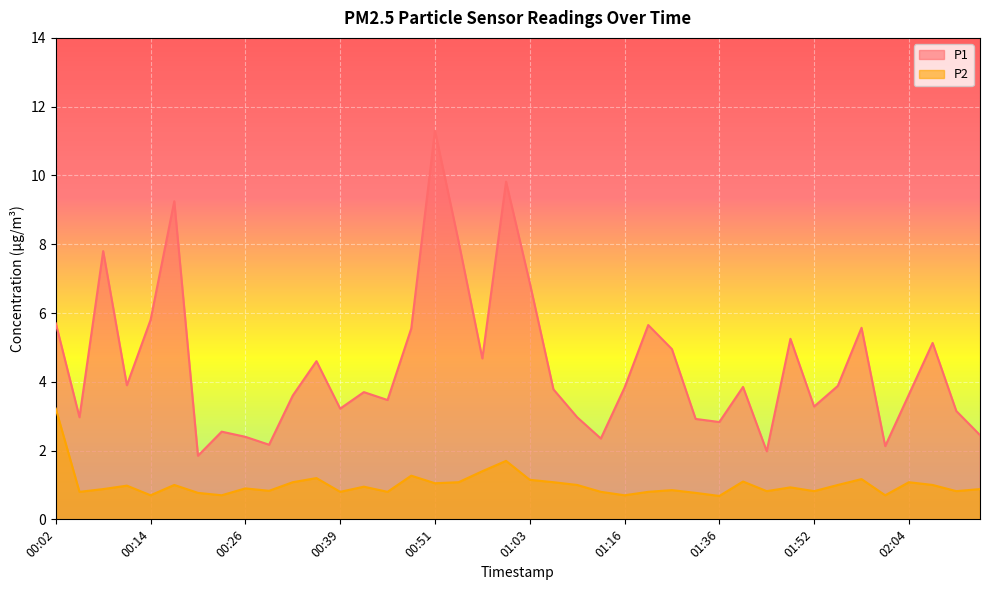

Where is P2 nearest to the value 1?

00:17